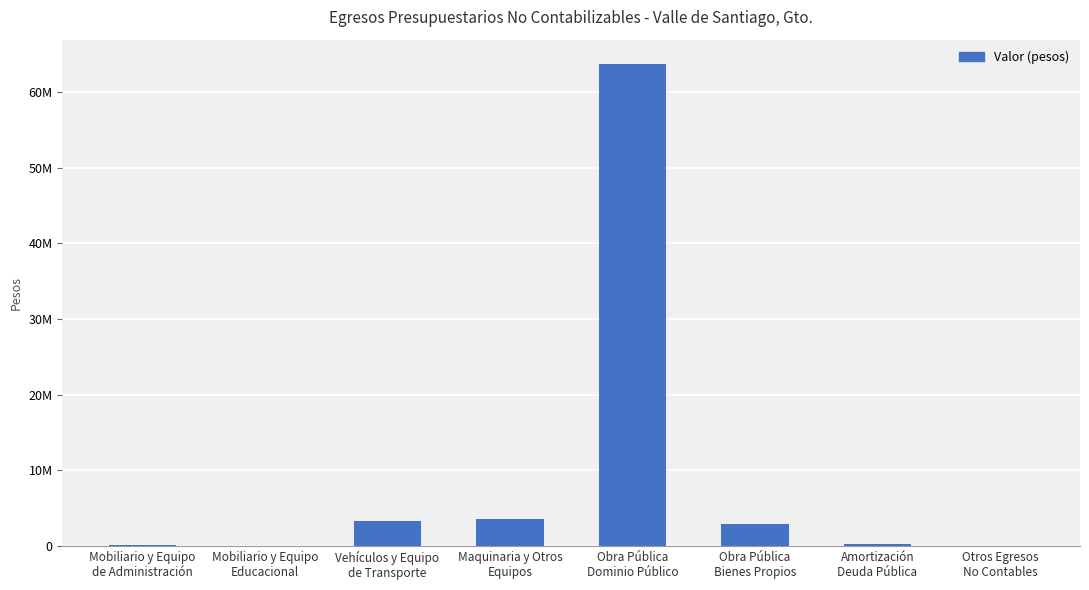

Reading left to right, list all the values displayed in this chart.

Mobiliario y Equipo
de Administración=177543.4	Mobiliario y Equipo
Educacional=44894.4	Vehículos y Equipo
de Transporte=3282450.1	Maquinaria y Otros
Equipos=3518373.7	Obra Pública
Dominio Público=63731585.9	Obra Pública
Bienes Propios=2946580.4	Amortización
Deuda Pública=267857.1	Otros Egresos
No Contables=60000.0